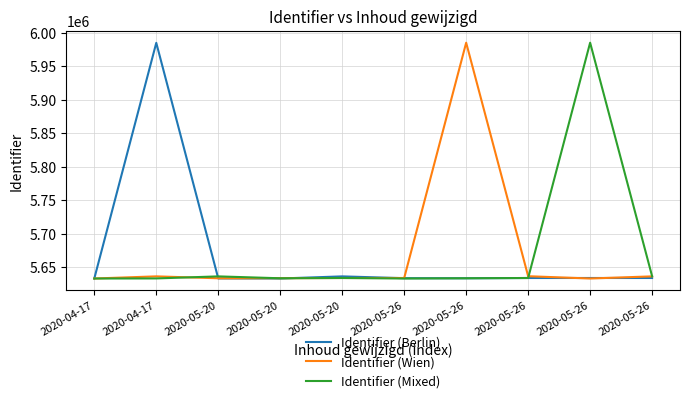

Does the chart display data point markers on the line(s)?

No